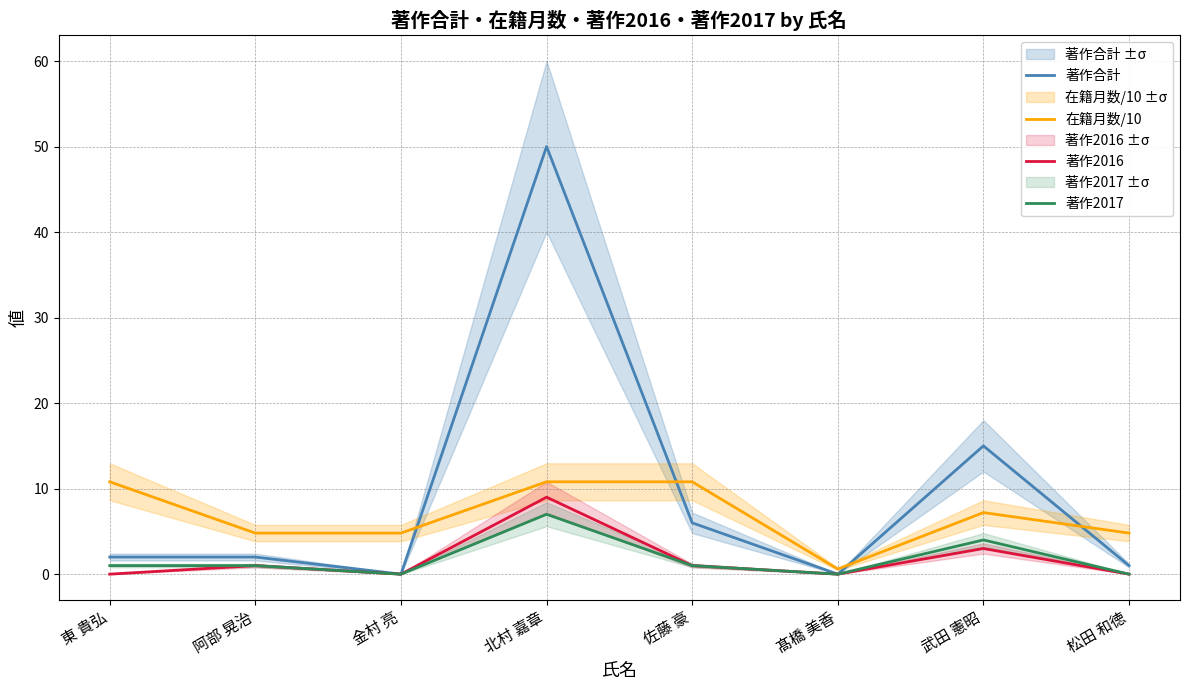

What are all the series names shown in the legend?

著作合計, 在籍月数/10, 著作2016, 著作2017